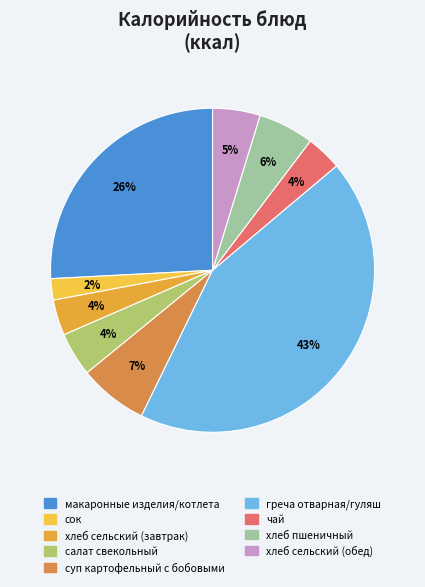

How many slices are in this pie chart?

9